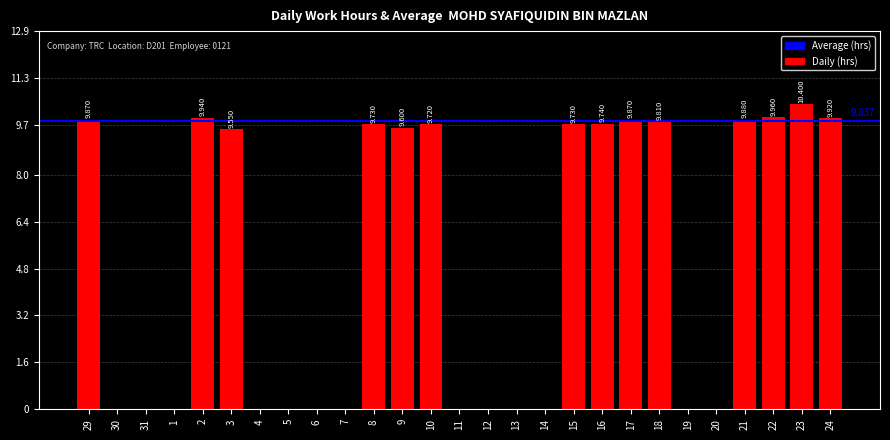

Which category has the lowest value across all series?

30